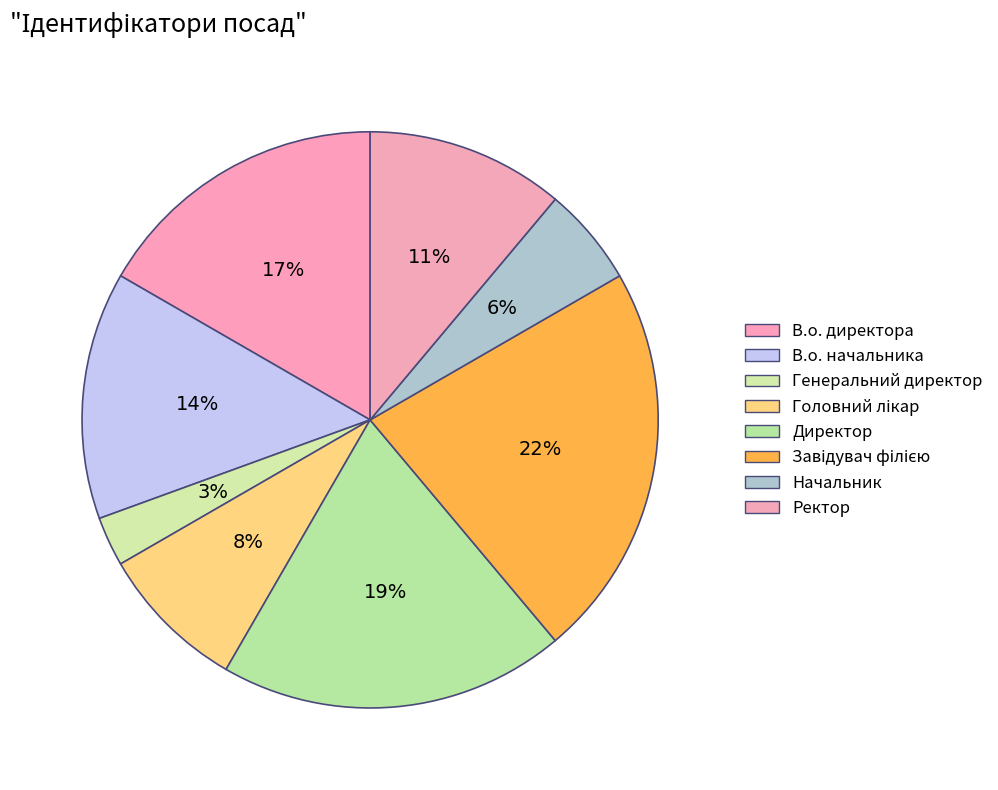

The Генеральний директор slice represents 13% of the pie. True or false?

False